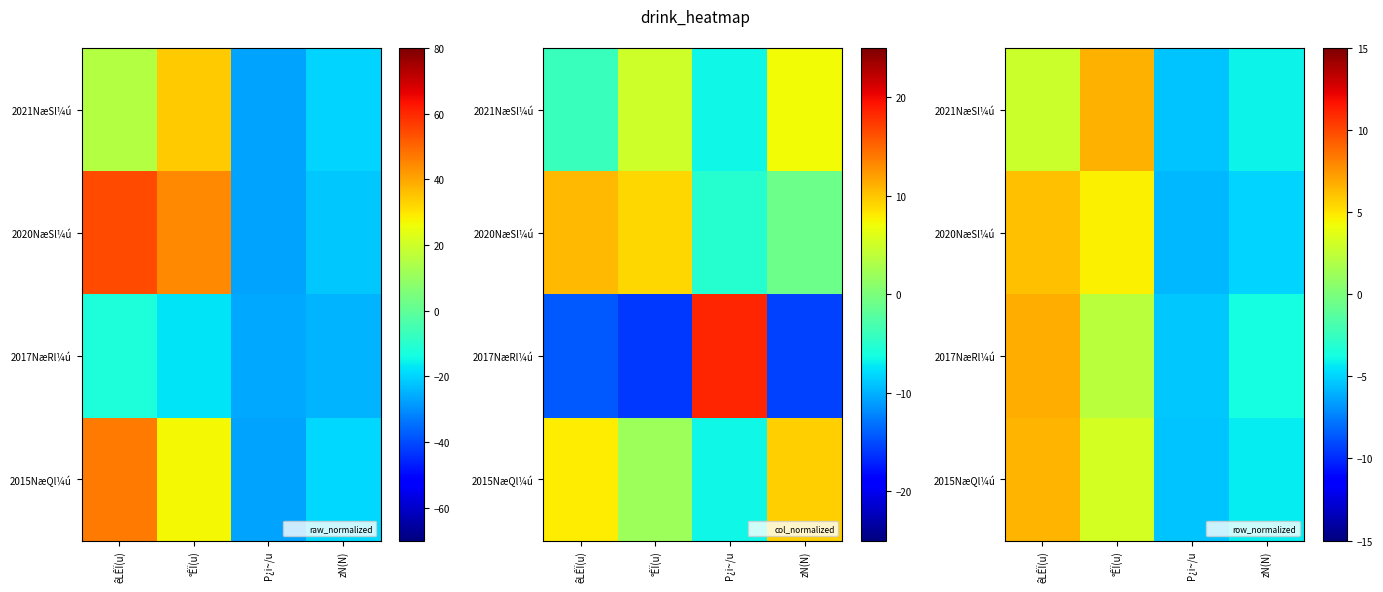

How many values in the 2017NæRl¼ú series exceed 2?

2